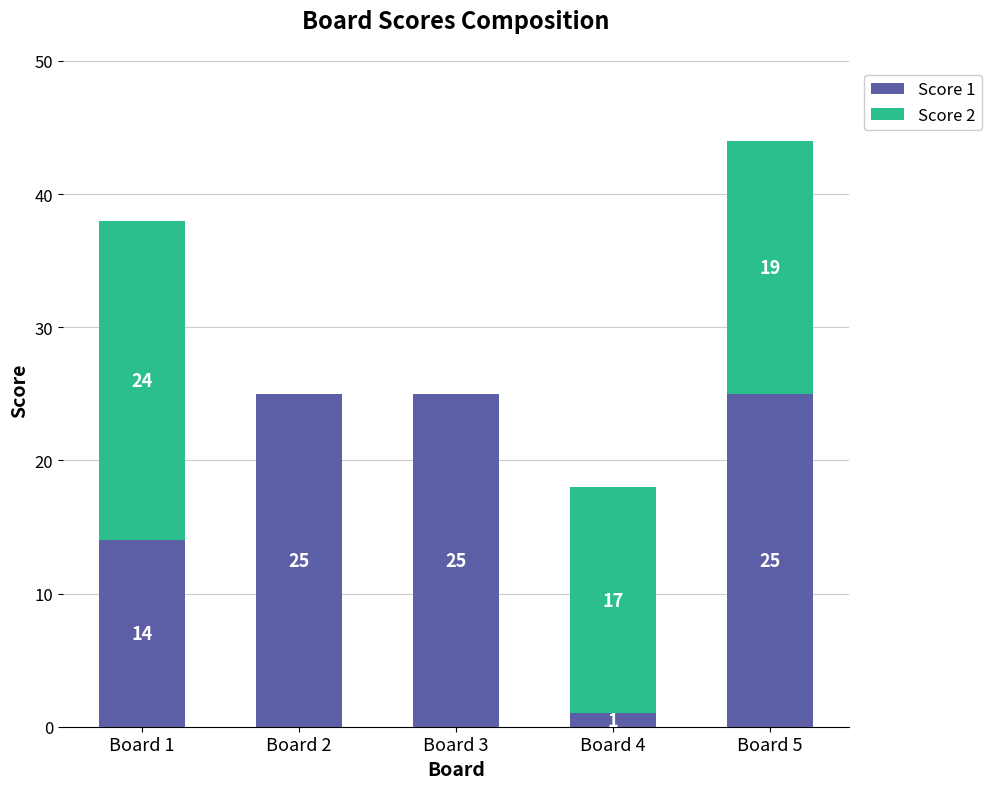

Reading right to left, transcribe the values for Score 1.

Board 5=25	Board 4=1	Board 3=25	Board 2=25	Board 1=14